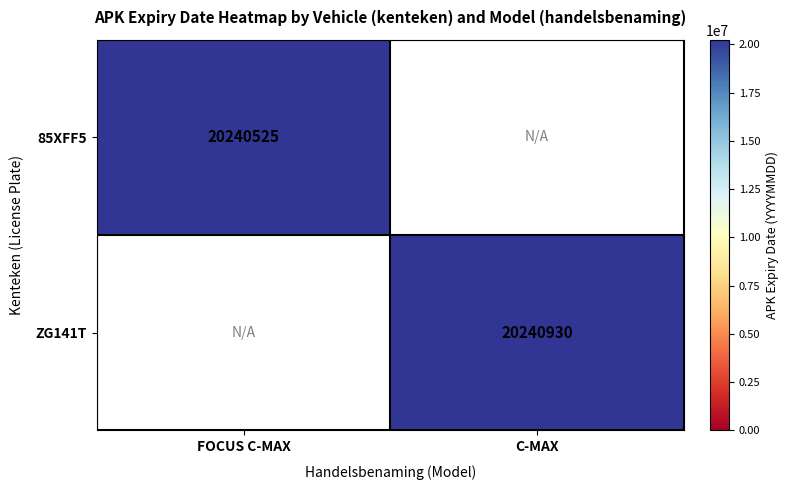

Is it true that 85XFF5 equals 36185385 at FOCUS C-MAX?

False